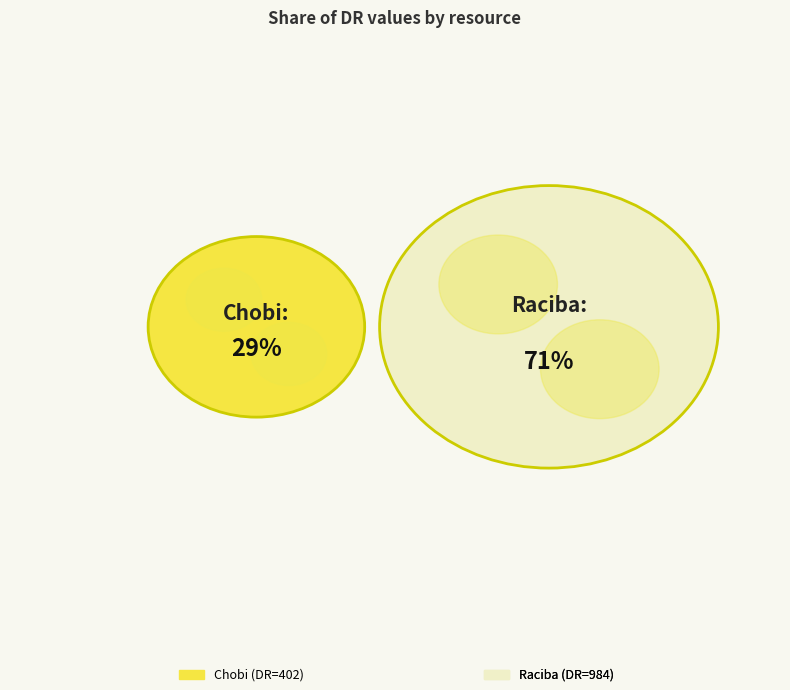

Rank the categories by value from lowest to highest.

Chobi, Raciba